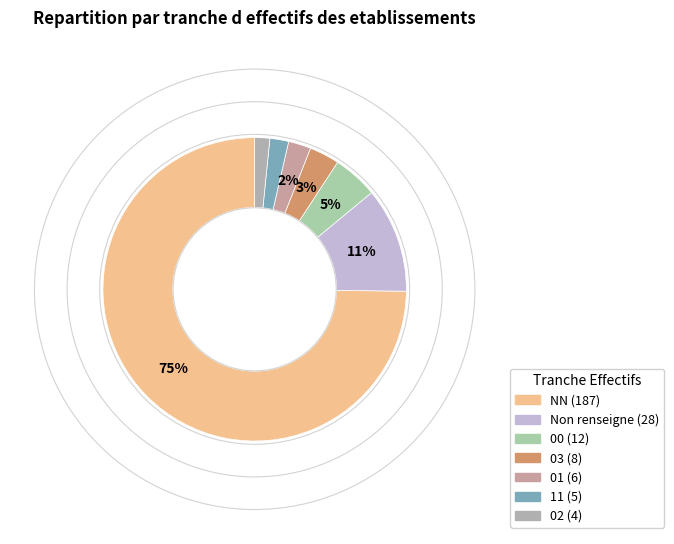

Does any single category account for the majority?

Yes